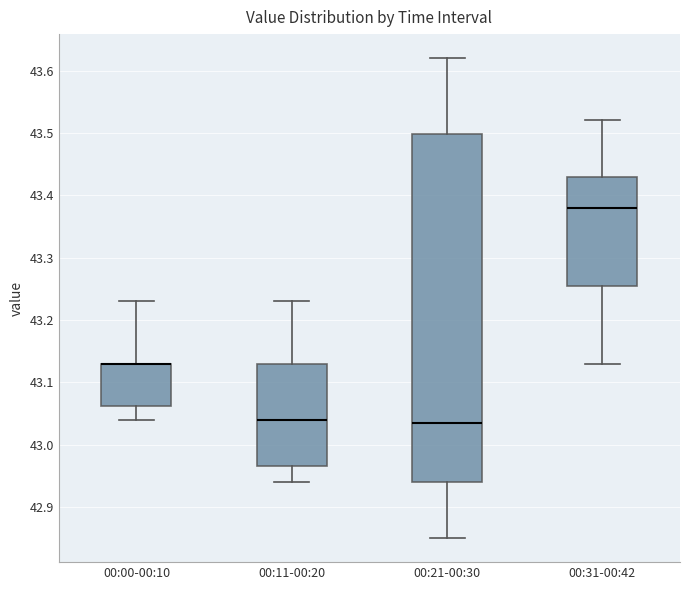

Reading left to right, transcribe this box plot: for each box, give where its median line is, the range the box spans, and where its two whiskers end, as read against the y-axis. The values are not printed on the chart, so give them approximately, as read against the axis.

00:00-00:10: median 43.13 (drawn on the box's upper edge), box 43.06 to 43.13, whiskers 43.04 to 43.23
00:11-00:20: median 43.04, box 42.97 to 43.13, whiskers 42.94 to 43.23
00:21-00:30: median 43.04, box 42.94 to 43.50, whiskers 42.85 to 43.62
00:31-00:42: median 43.38, box 43.26 to 43.43, whiskers 43.13 to 43.52